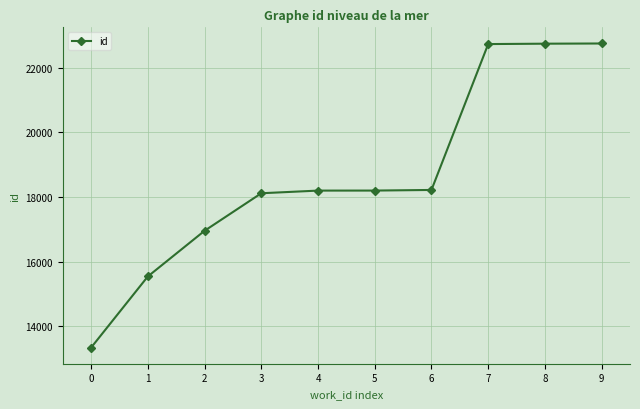

What value does the data have at 4, to the nearest 10?

18200